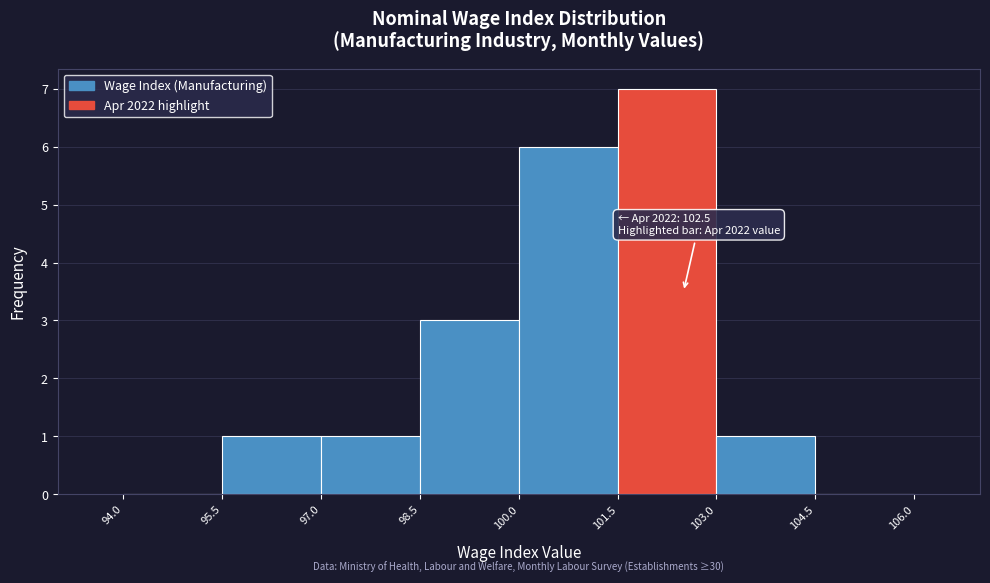

Over which range of the x-axis is the bar tallest?

101.5 to 103.0